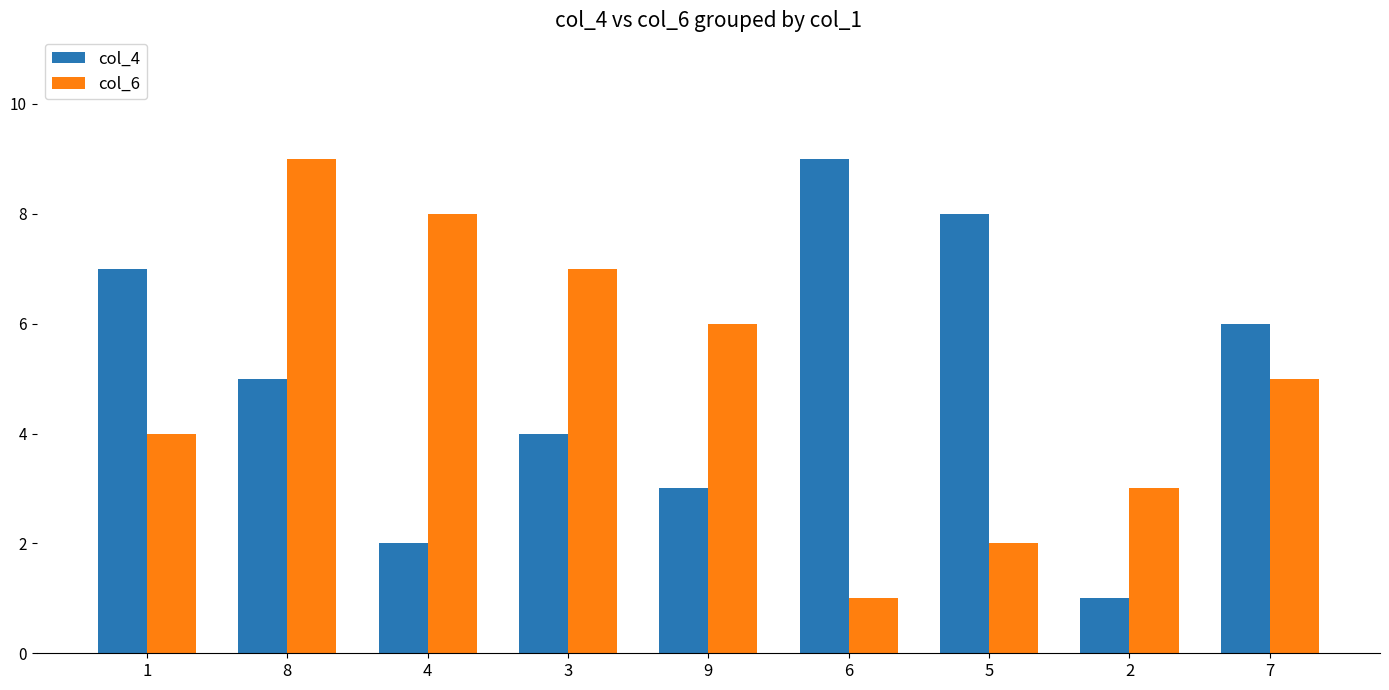

What is the label of the 4th bar from the left?

3